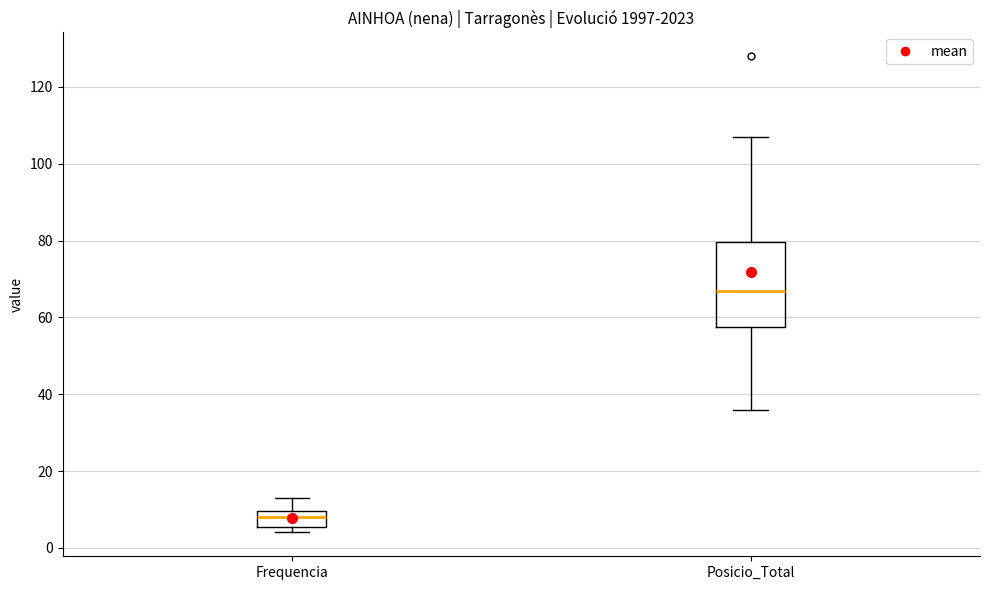

Where is the lower edge of the box for Posicio_Total on the y-axis? The values are not printed on the chart, so give them approximately, as read against the axis.

58